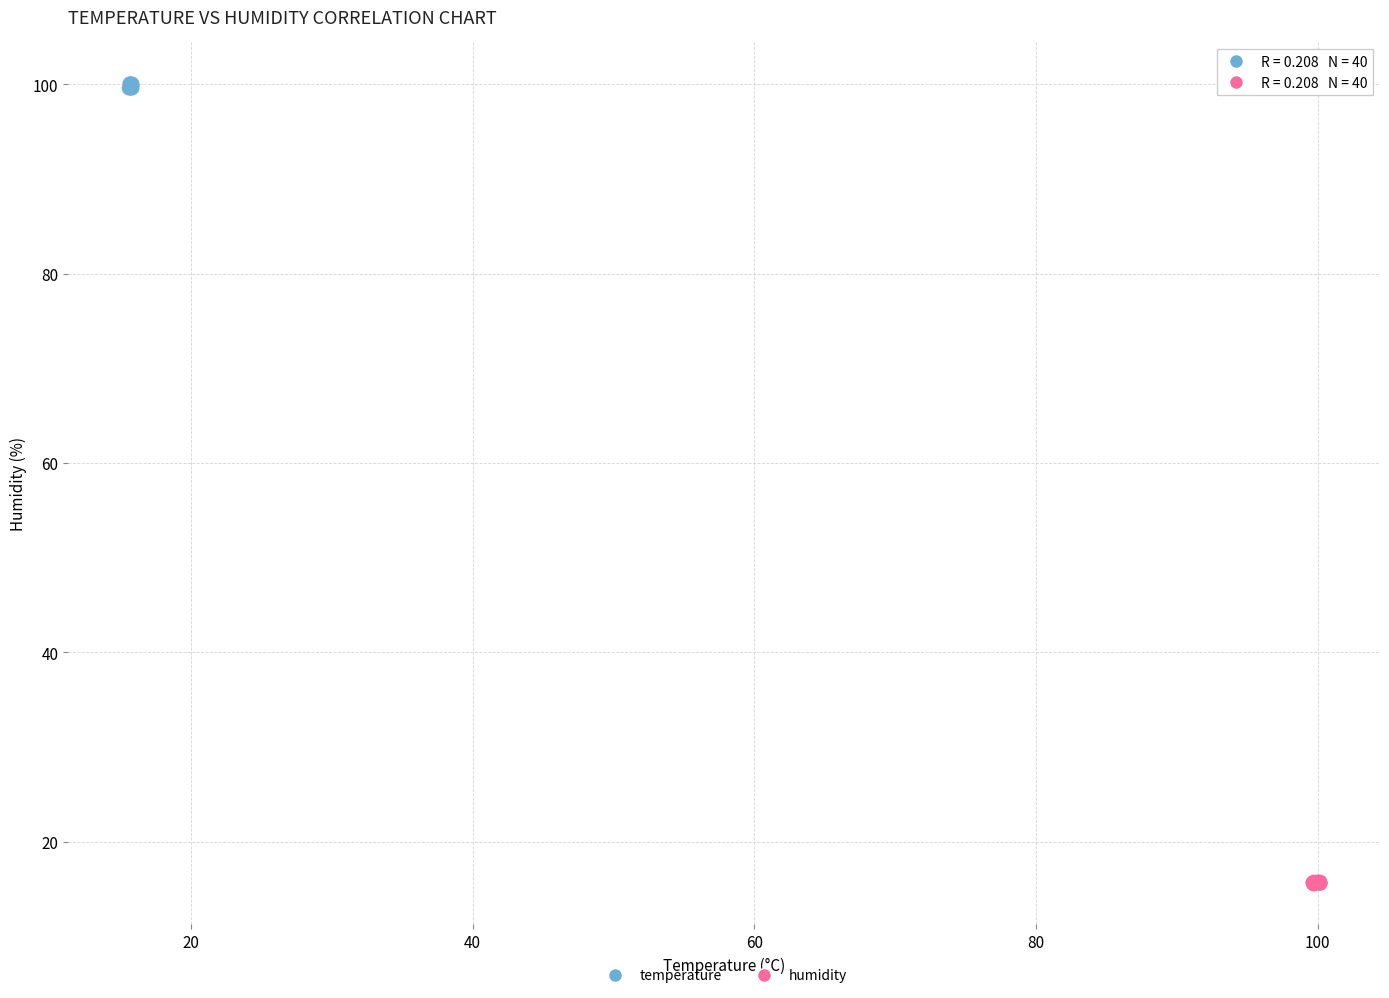

Which series contains the highest Y value?

temperature